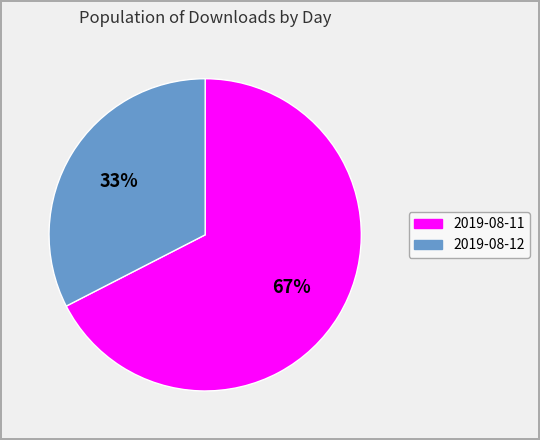

What percentage is the 2019-08-11 slice, to the nearest percent?

67%